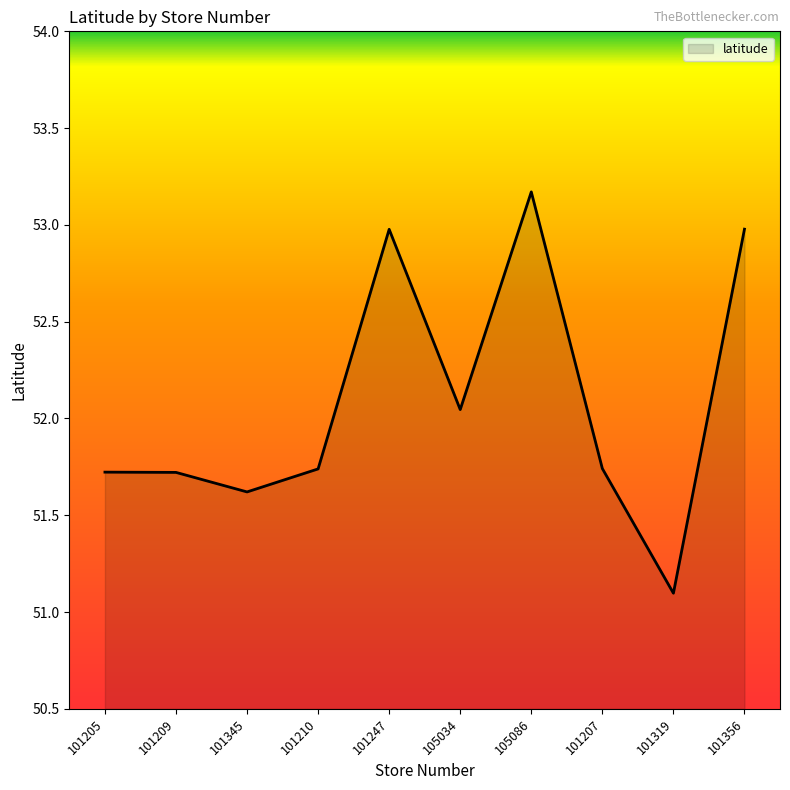

Read the value at 101319.

51.1